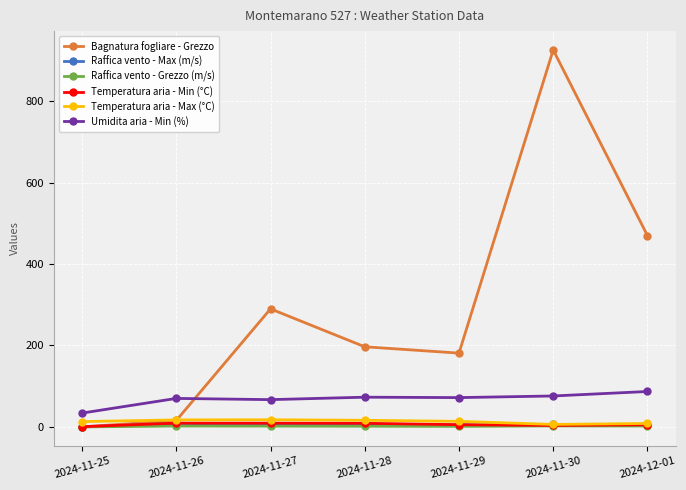

At which category is the sum across all series the highest?

2024-11-30